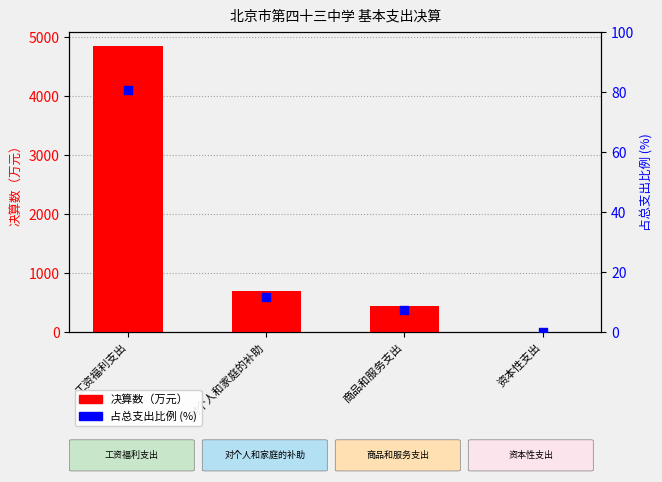

What are all the series names shown in the legend?

决算数（万元）, 占总支出比例 (%)